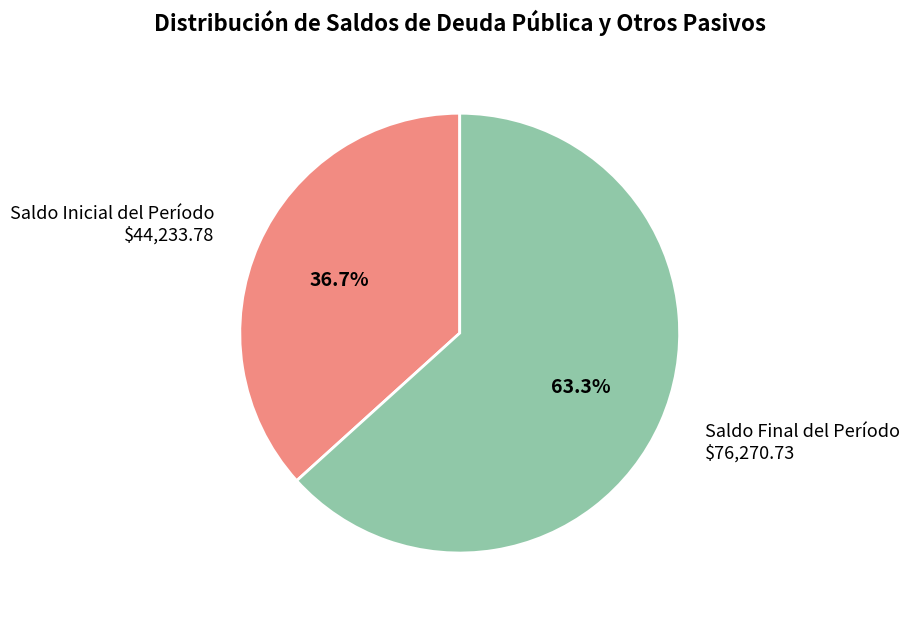

Rank the categories by value from lowest to highest.

Saldo Inicial del Período, Saldo Final del Período